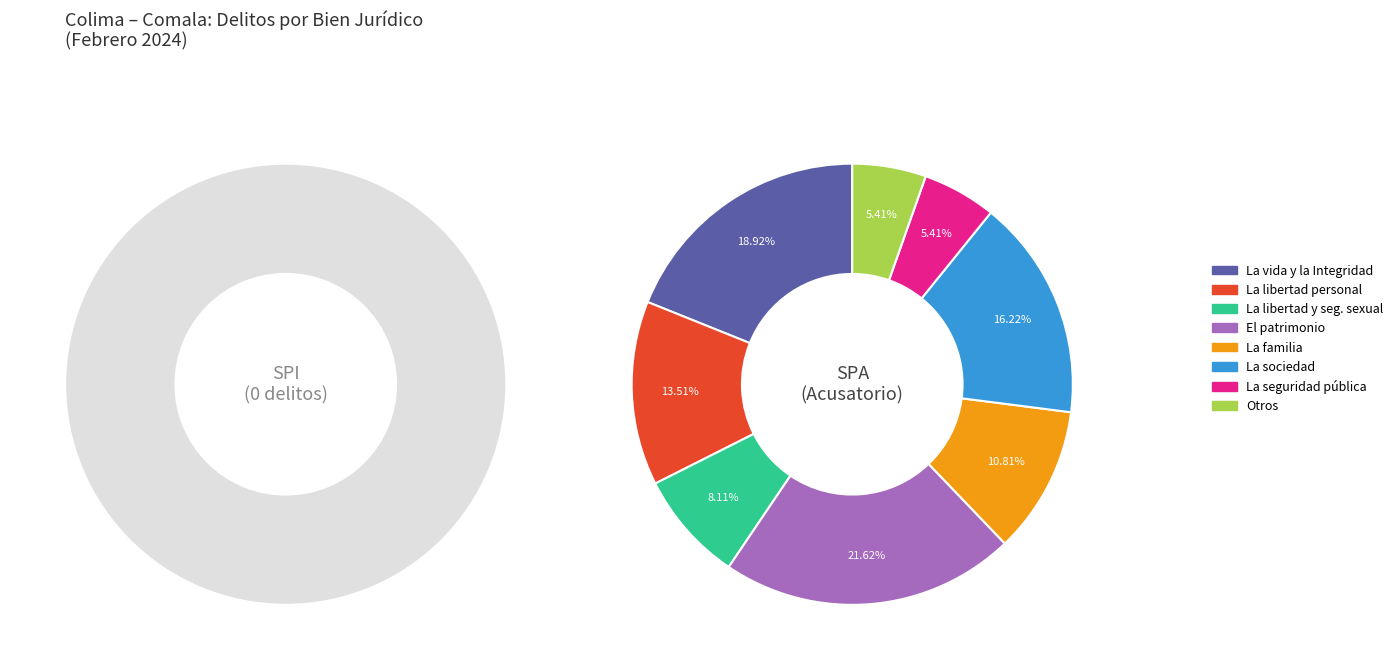

To the nearest percent, what is the difference between the largest and smallest slice percentages?

16%